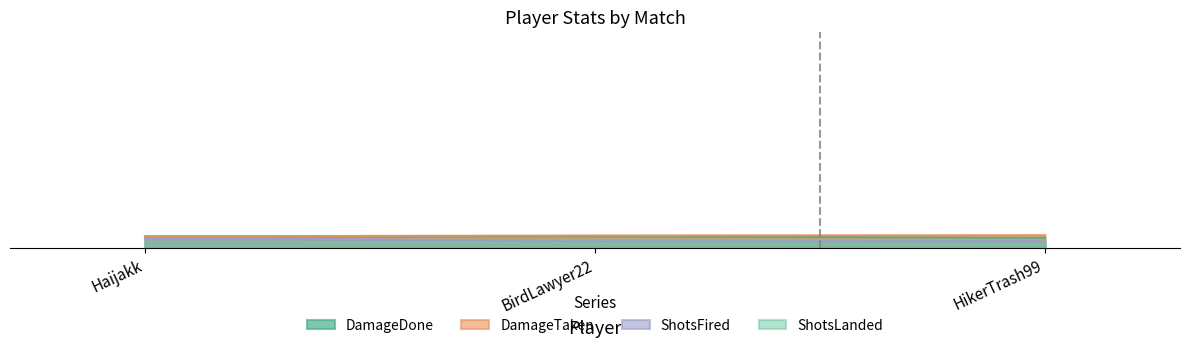

What is the smallest value displayed?

1740